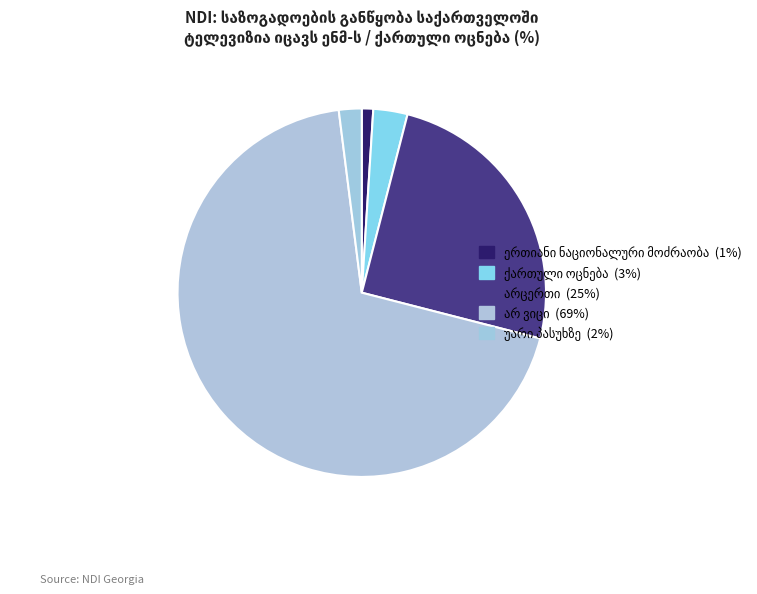

How many slices are in this pie chart?

5